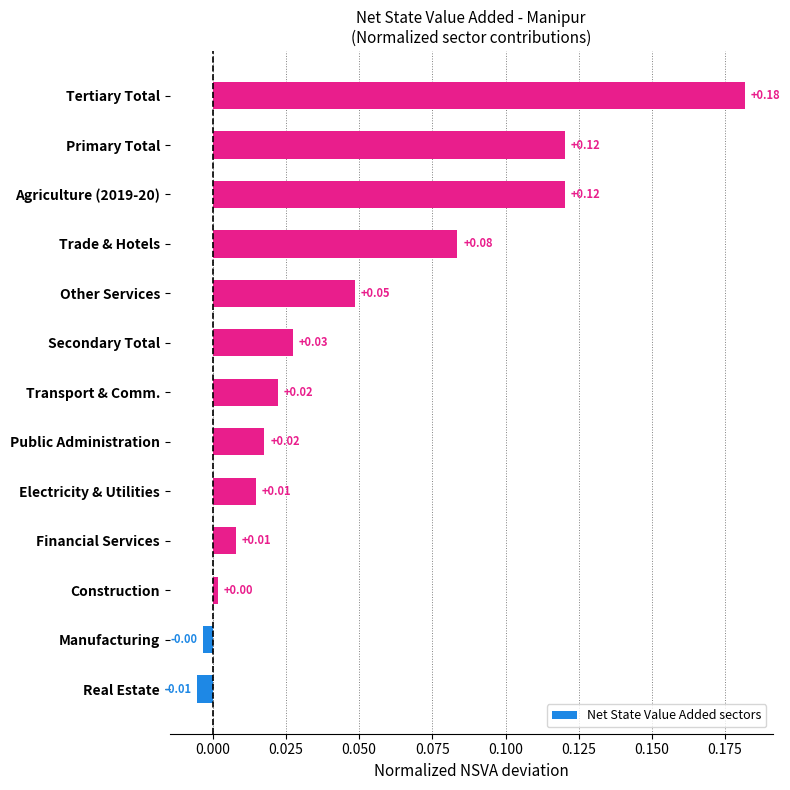

Which has a higher value, Transport & Comm. or Manufacturing?

Transport & Comm.